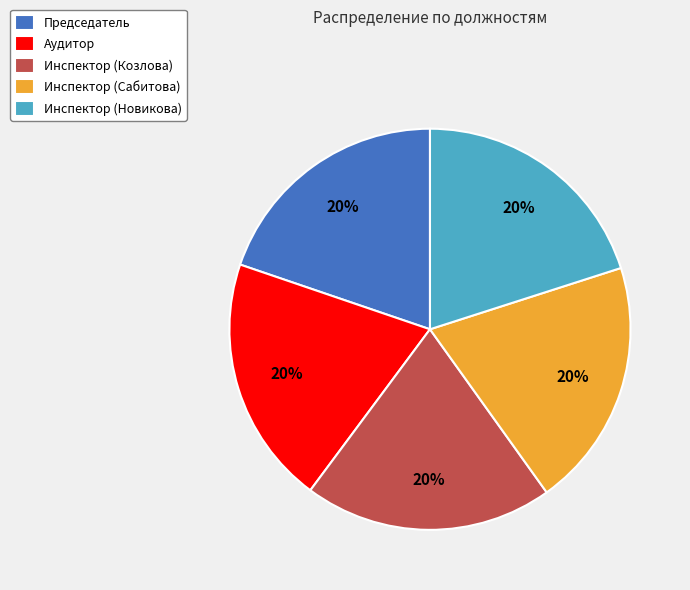

To the nearest percent, what is the combined percentage of Аудитор and Председатель?

40%